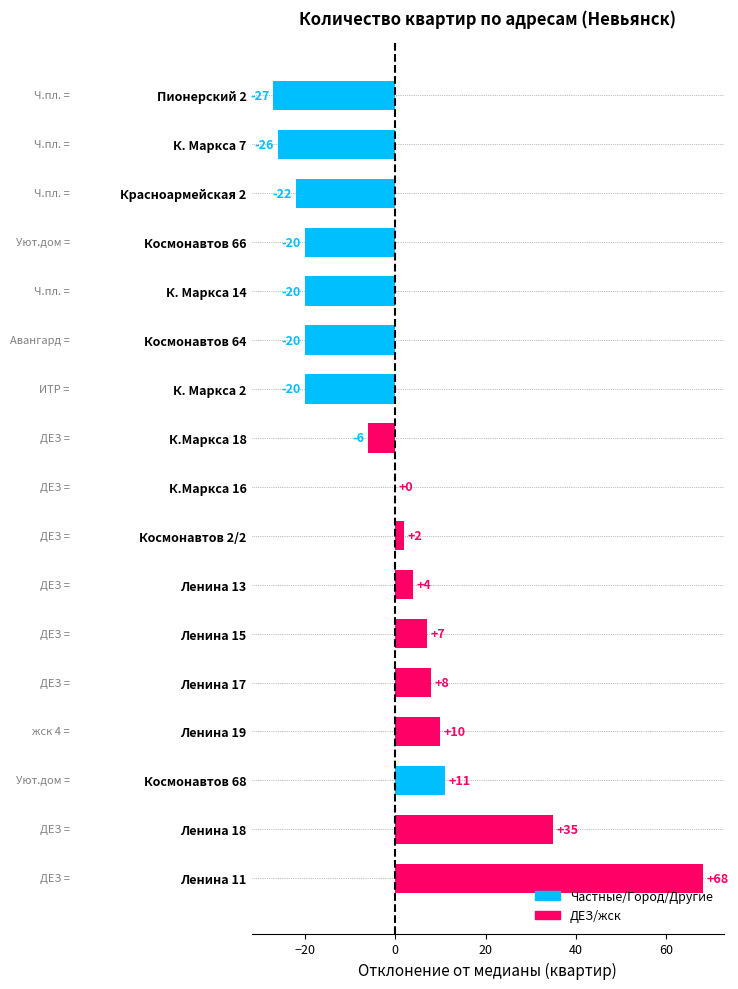

The chart shows a value of 0 at К.Маркса 16. True or false?

True